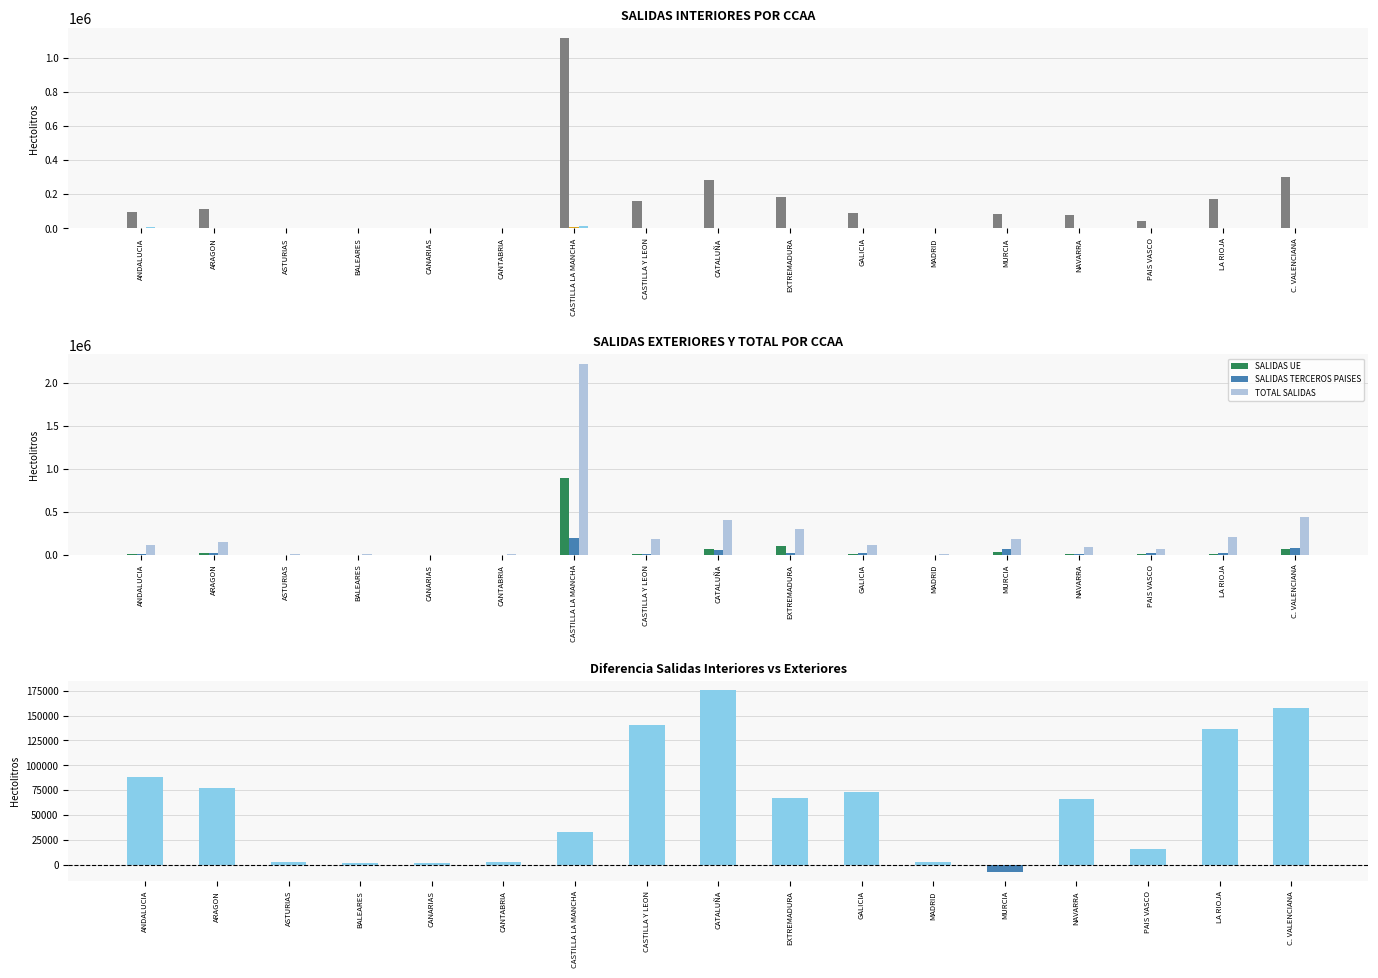

How many bars are there in each group?

6